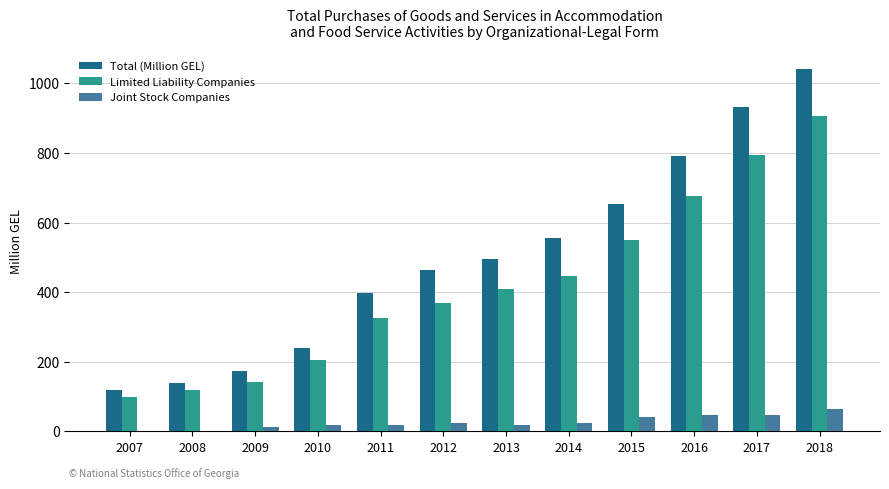

Are the bars grouped side by side (vs. stacked)?

Yes